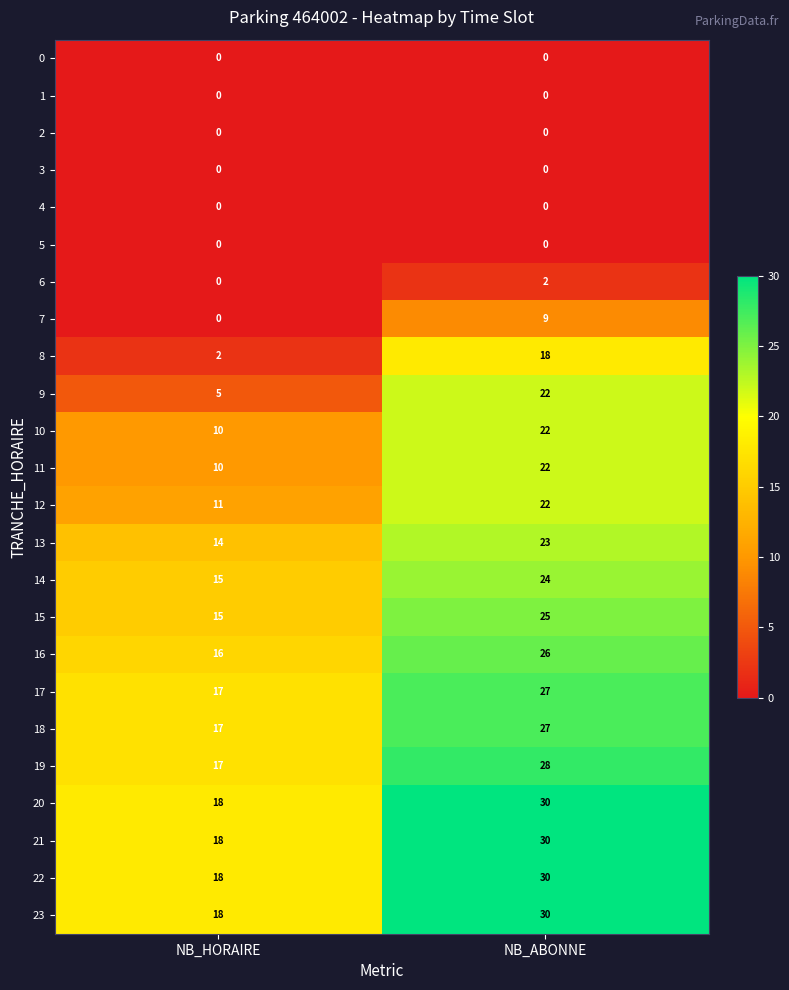

What is the difference between the highest and lowest values at NB_HORAIRE?

18